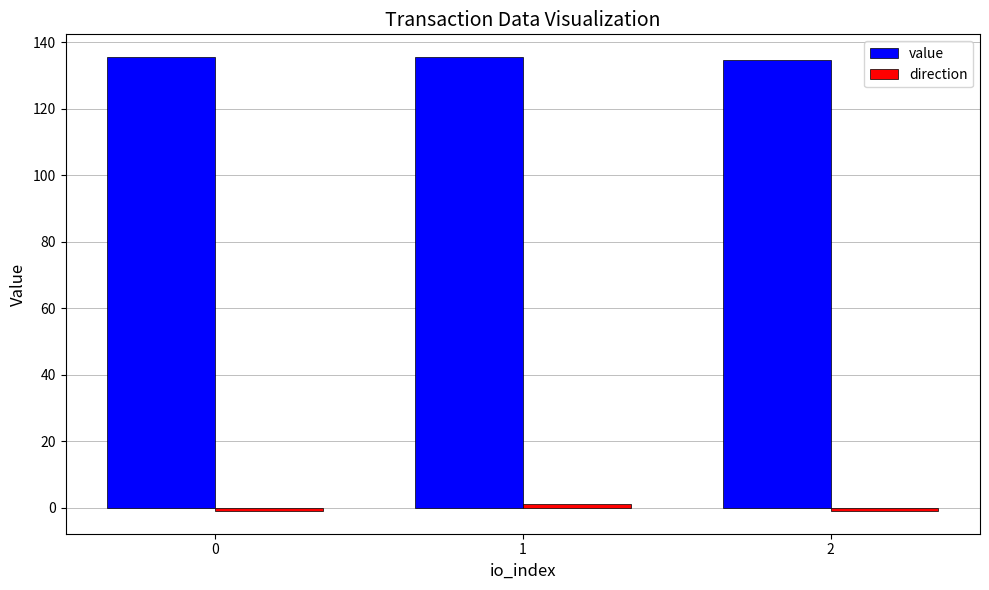

What is the spread (max minus min) of values at 2?

135.5